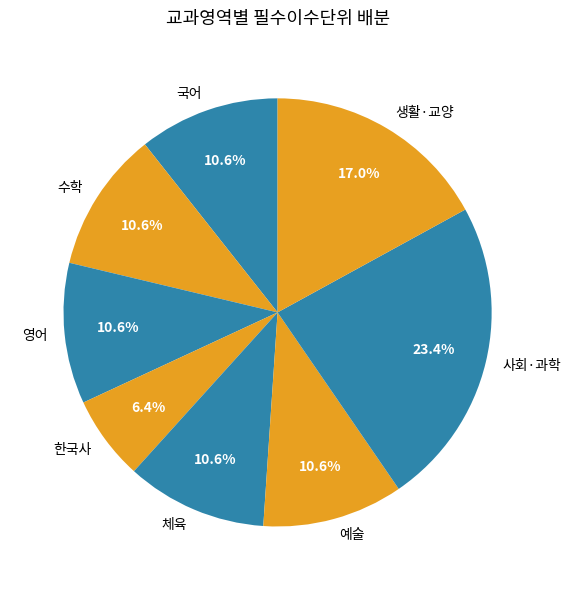

Which slice is the largest?

사회·과학